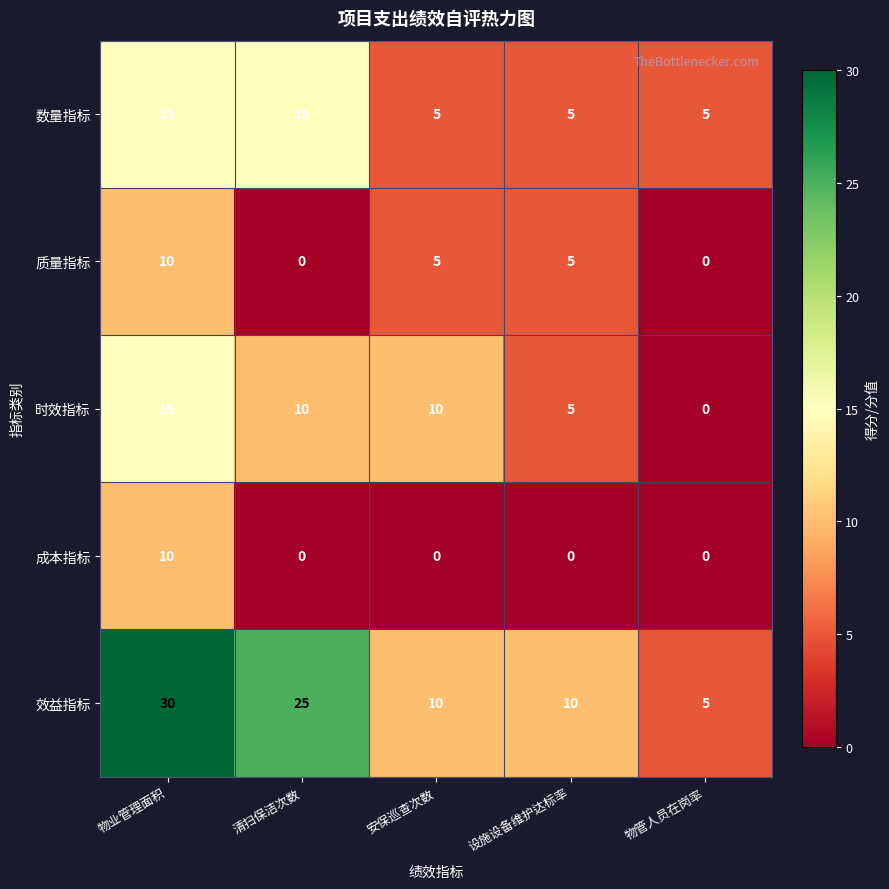

Reading left to right, extract all data points from this chart.

数量指标: 15	15	5	5	5
质量指标: 10	0	5	5	0
时效指标: 15	10	10	5	0
成本指标: 10	0	0	0	0
效益指标: 30	25	10	10	5